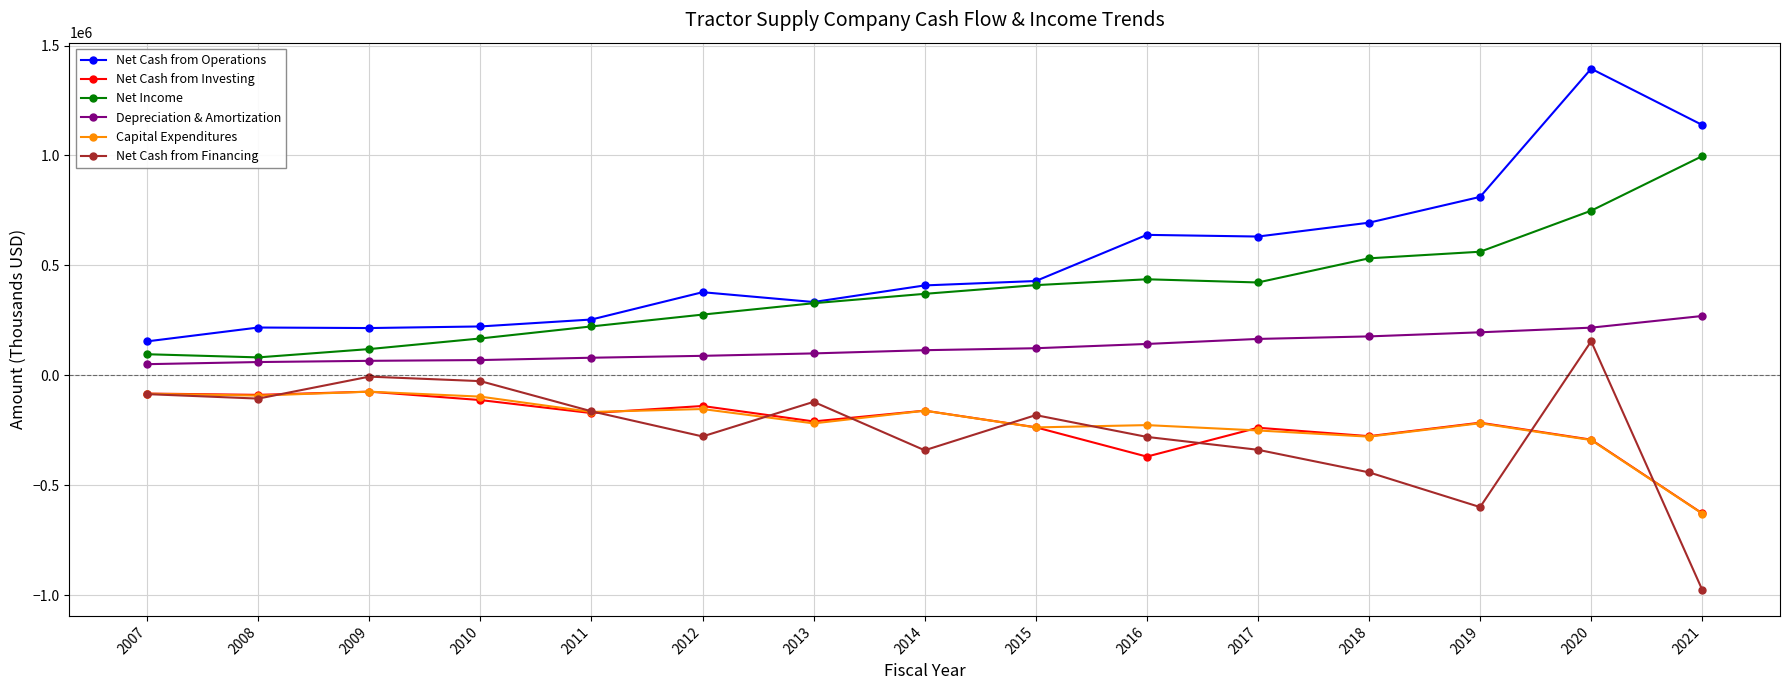

What is the difference between the Net Cash from Financing values at 2012 and 2013?

157317